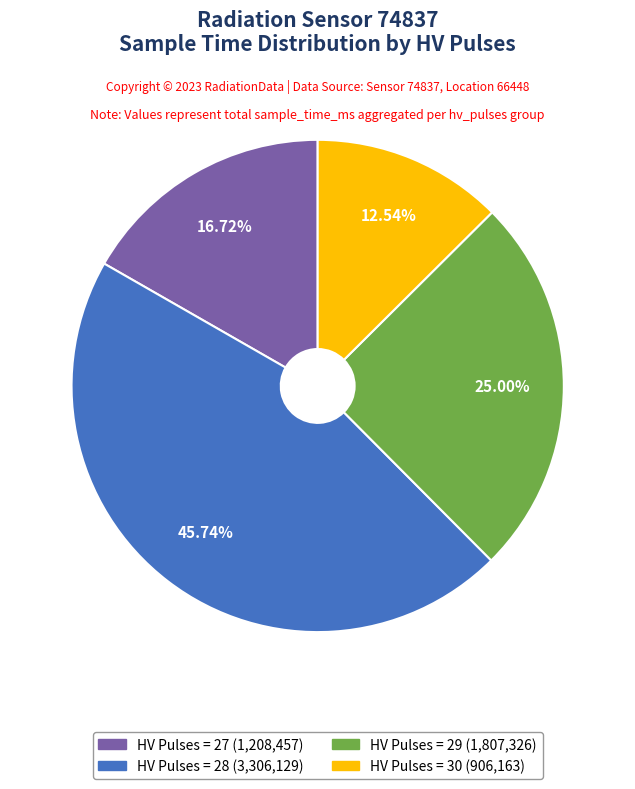

How many slices are in this pie chart?

4